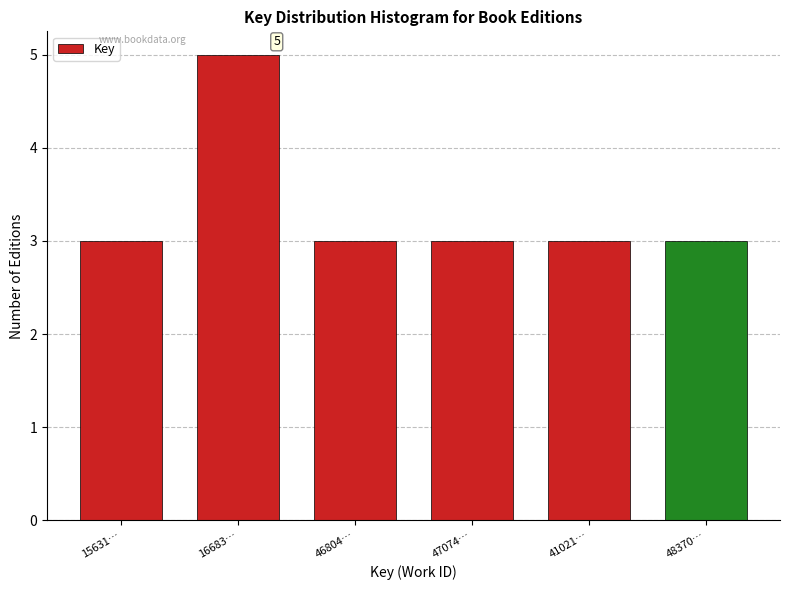

Reading left to right, what are all the values shown in this chart?

3	5	3	3	3	3